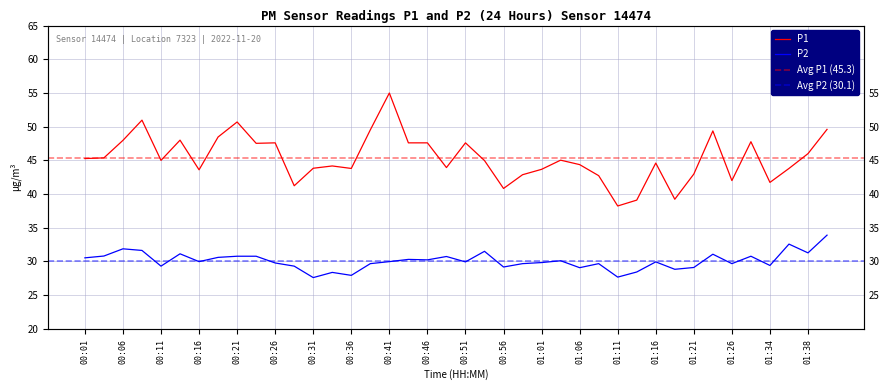

Reading right to left, transcribe all the data shown in this chart.

P1: 01:41=49.6	01:38=46.0	01:36=43.8	01:34=41.7	01:31=47.8	01:26=42.0	01:23=49.4	01:21=43.0	01:18=39.2	01:16=44.6	01:13=39.1	01:11=38.2	01:08=42.7	01:06=44.4	01:03=45.0	01:01=43.7	00:58=42.9	00:56=40.8	00:53=45.0	00:51=47.6	00:48=43.9	00:46=47.6	00:43=47.6	00:41=55.0	00:39=49.5	00:36=43.8	00:34=44.2	00:31=43.8	00:29=41.2	00:26=47.6	00:24=47.5	00:21=50.7	00:19=48.5	00:16=43.6	00:14=48.0	00:11=45.0	00:09=51.0	00:06=48.0	00:04=45.4	00:01=45.3
P2: 01:41=33.9	01:38=31.3	01:36=32.6	01:34=29.4	01:31=30.8	01:26=29.7	01:23=31.1	01:21=29.1	01:18=28.8	01:16=29.9	01:13=28.4	01:11=27.7	01:08=29.7	01:06=29.1	01:03=30.1	01:01=29.8	00:58=29.7	00:56=29.2	00:53=31.5	00:51=29.9	00:48=30.7	00:46=30.2	00:43=30.3	00:41=30.0	00:39=29.7	00:36=27.9	00:34=28.4	00:31=27.6	00:29=29.3	00:26=29.8	00:24=30.8	00:21=30.8	00:19=30.6	00:16=30.0	00:14=31.1	00:11=29.3	00:09=31.6	00:06=31.9	00:04=30.8	00:01=30.5